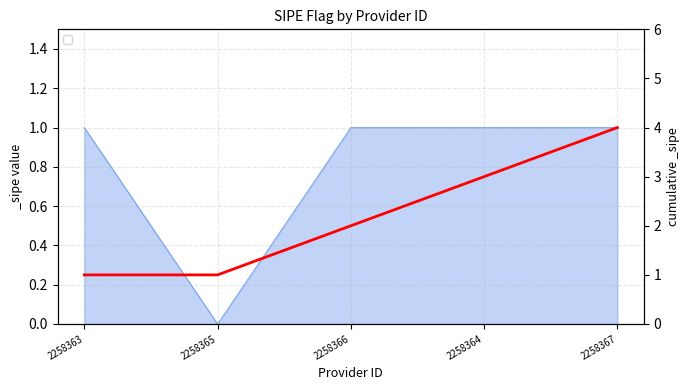

Between 2258363 and 2258364, which is larger?

2258363